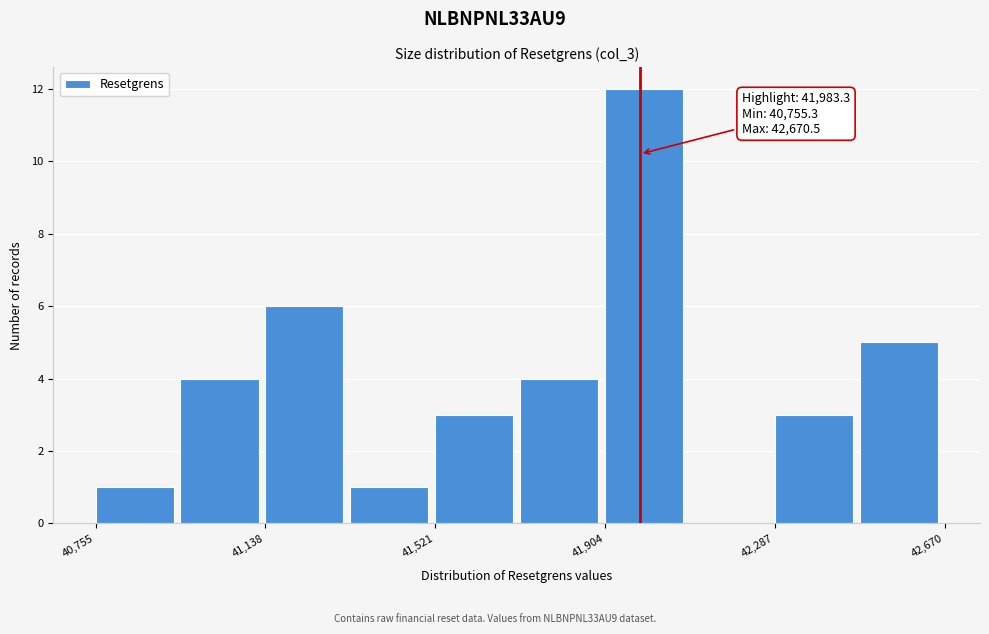

Around what value on the x-axis is the tallest bar? Give the approximate position of its centre, as read against the axis.

42000